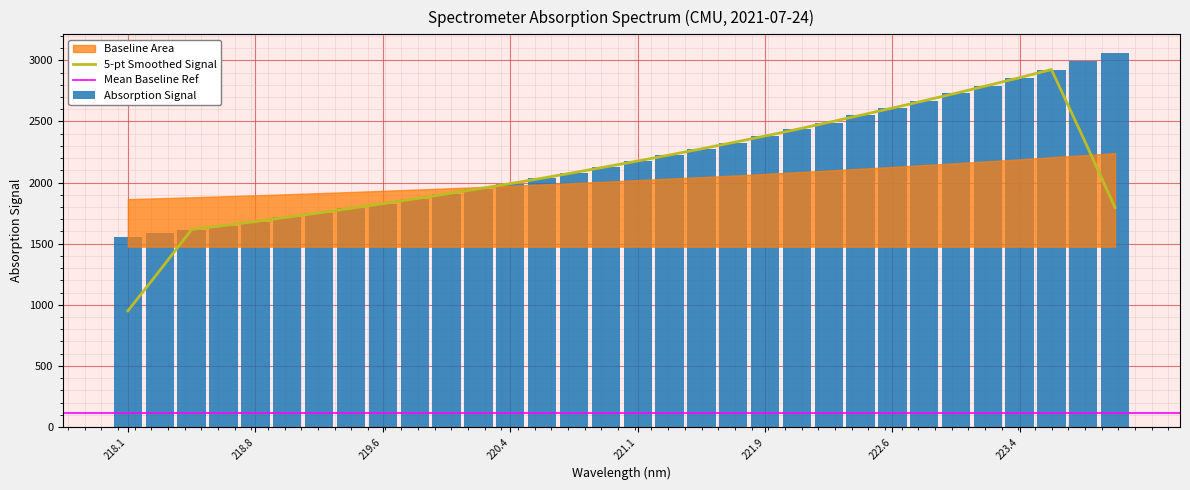

What is the minimum value for 5-pt Smoothed Signal?

950.2